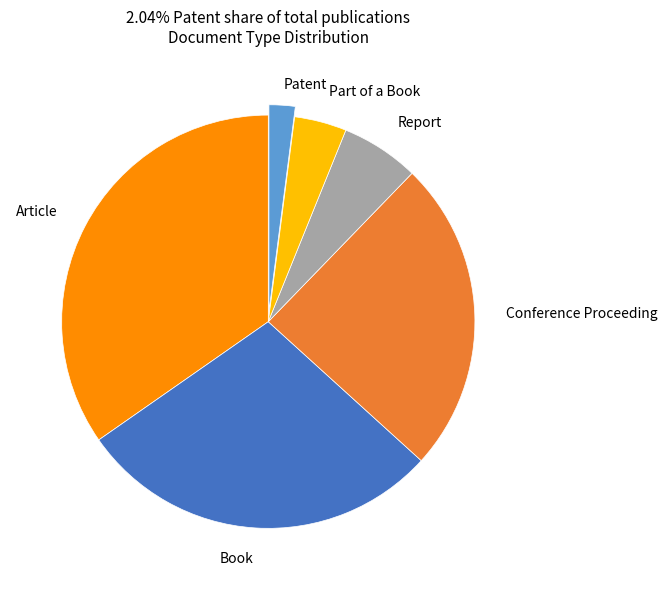

Is there any slice that represents more than half of the pie?

No